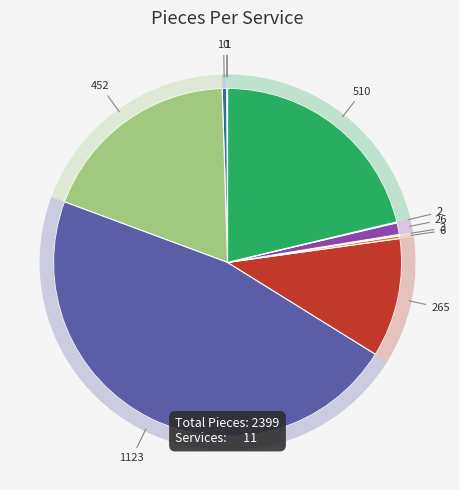

What is the total percentage of SDR and ORP?

0.4%